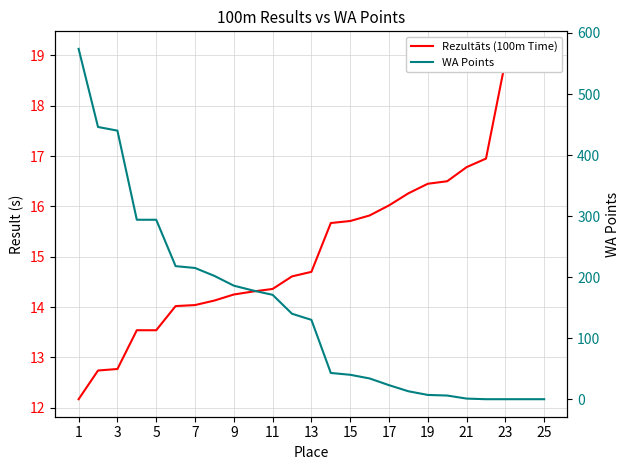

Rank the series by their average value, from lowest to highest.

Rezultāts (100m Time), WA Points